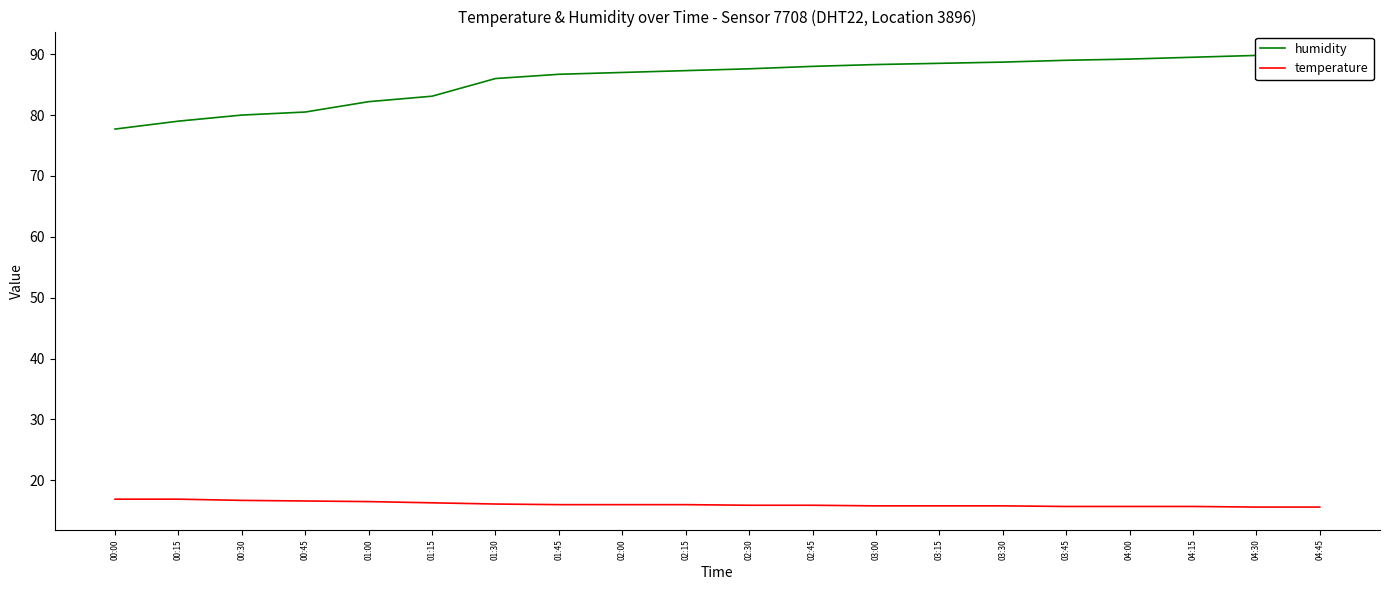

What is the sum of all temperature values?

321.5